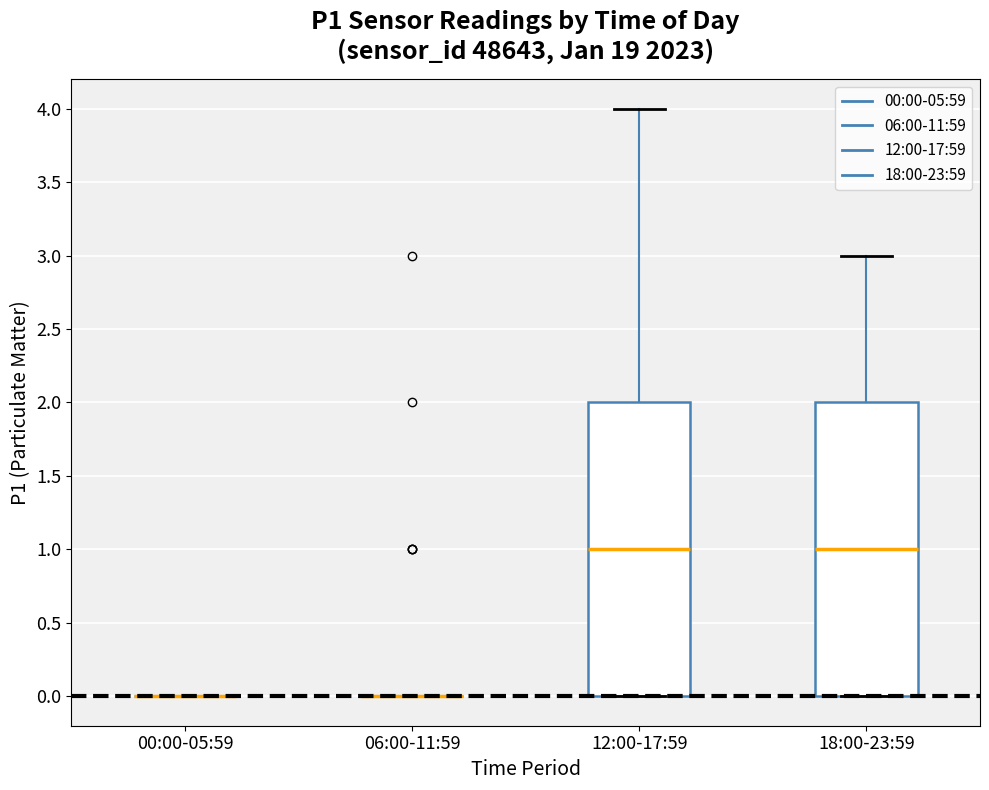

Reading left to right, read every box against the y-axis: the position of its median line, the range the box covers, and the ends of its whiskers. The values are not printed on the chart, so give them approximately, as read against the axis.

00:00-05:59: box collapsed to a line at 0, whiskers 0 to 0
06:00-11:59: box collapsed to a line at 0, whiskers 0 to 0
12:00-17:59: median 1, box 0 to 2, whiskers 0 to 4
18:00-23:59: median 1, box 0 to 2, whiskers 0 to 3